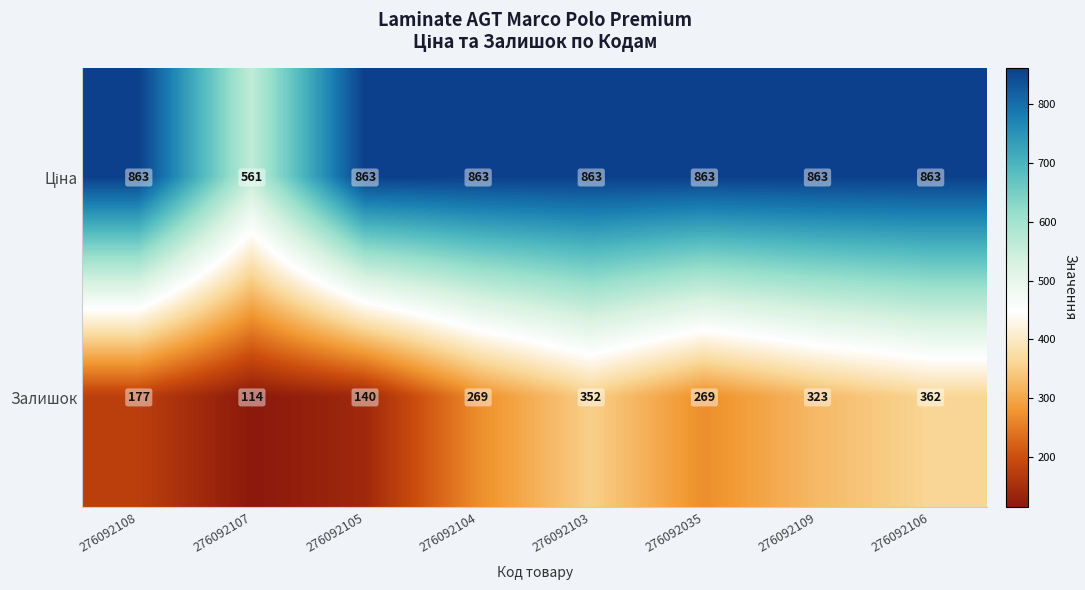

What is the total value across all series at 276092106?

1225